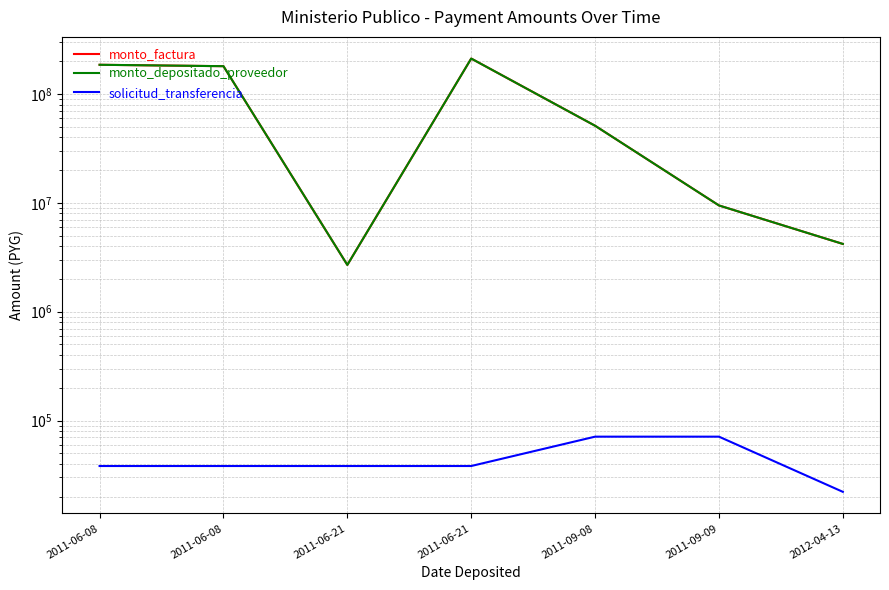

The monto_depositado_proveedor series shows 180456887 at 2011-06-08. True or false?

True